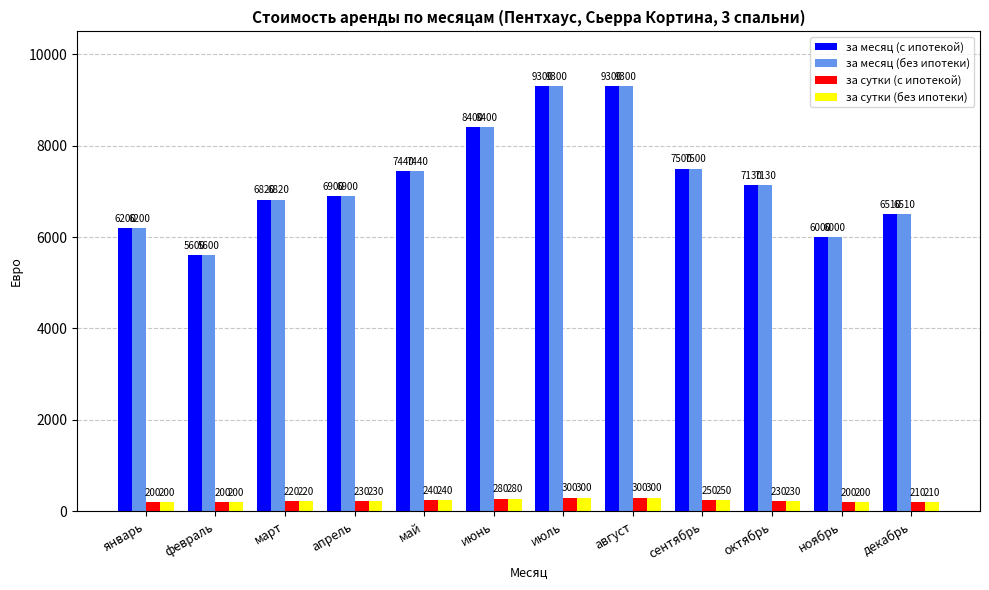

What are all the series names shown in the legend?

за месяц (с ипотекой), за месяц (без ипотеки), за сутки (с ипотекой), за сутки (без ипотеки)